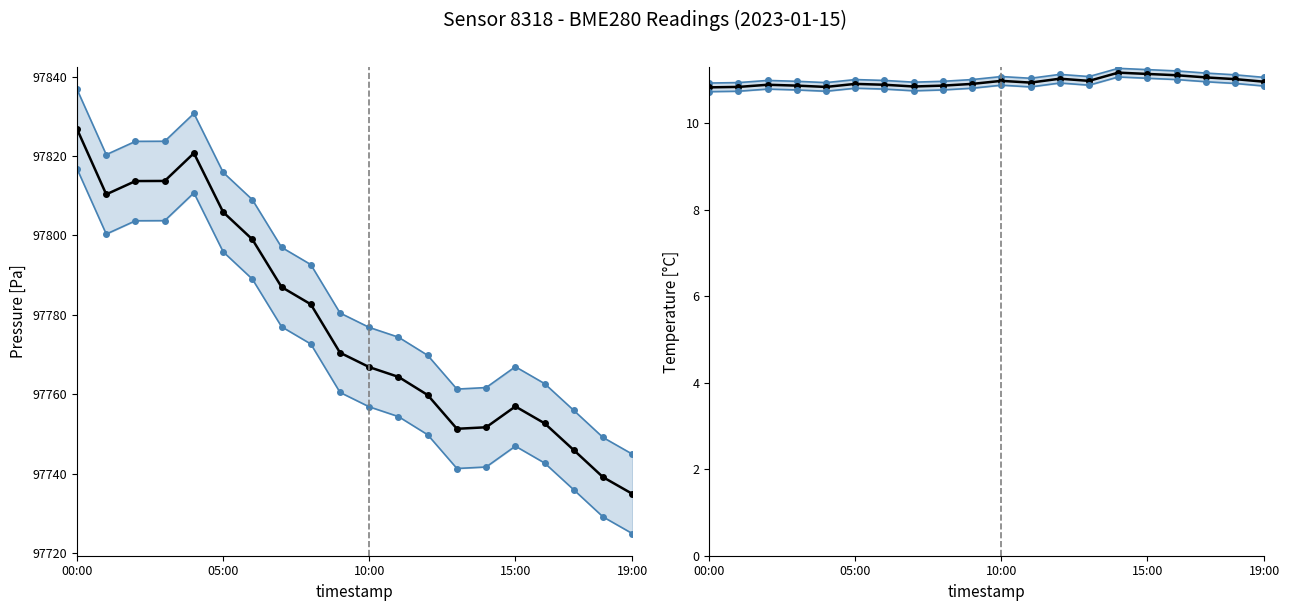

Is it true that temperature_upper equals 19.5 at 10:00?

False